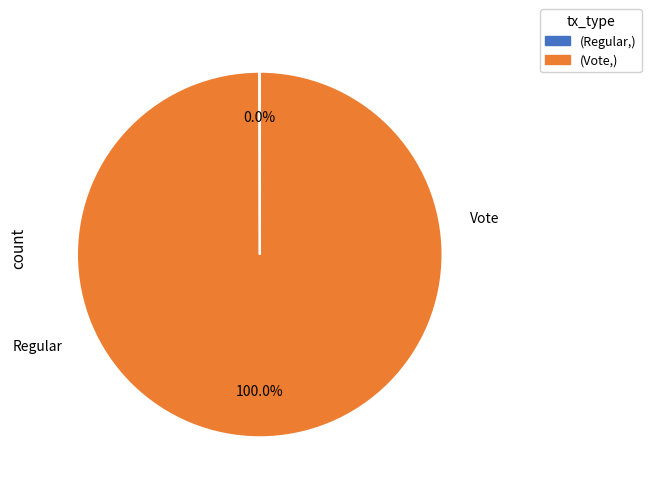

Is there a majority slice in this chart?

Yes